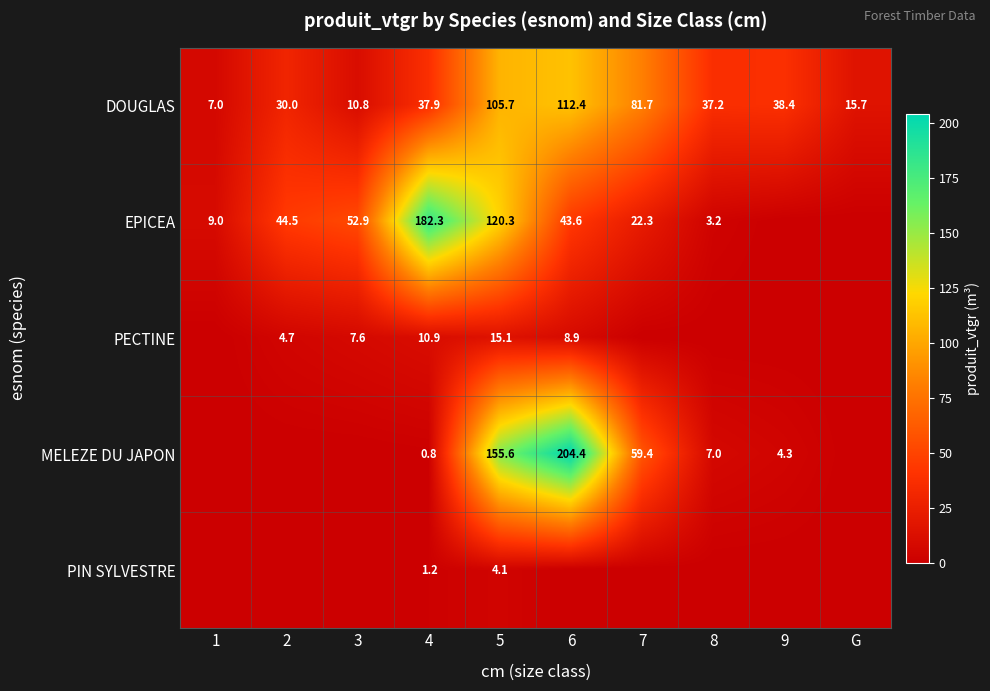

What value does the DOUGLAS series have at 7?

81.7